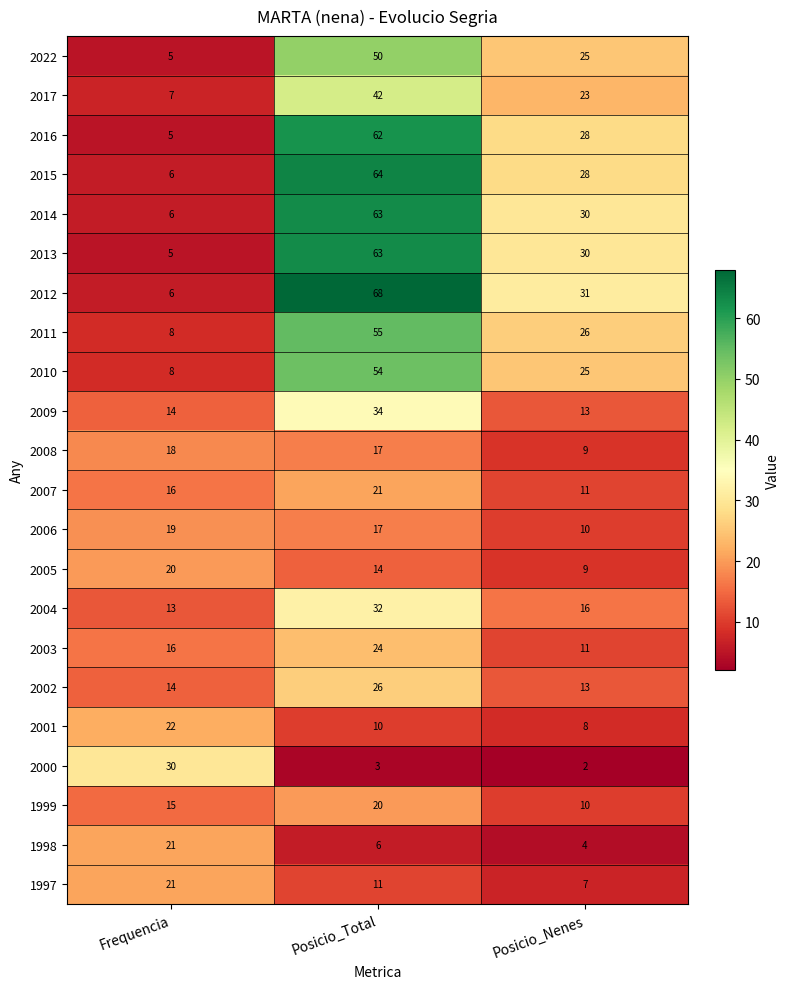

What is the minimum value for 2014?

6